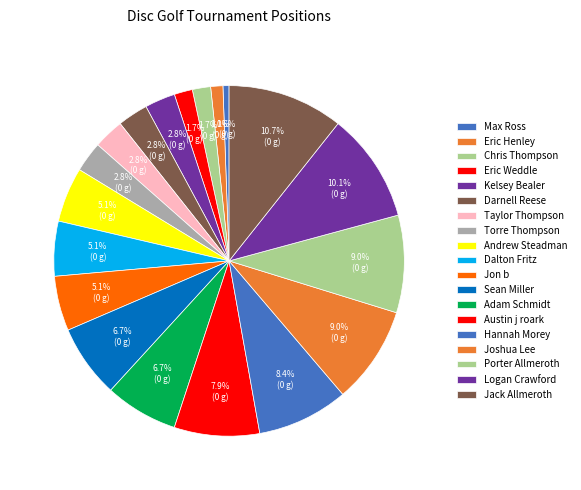

How much of the chart is everything except Adam Schmidt?

93.3%